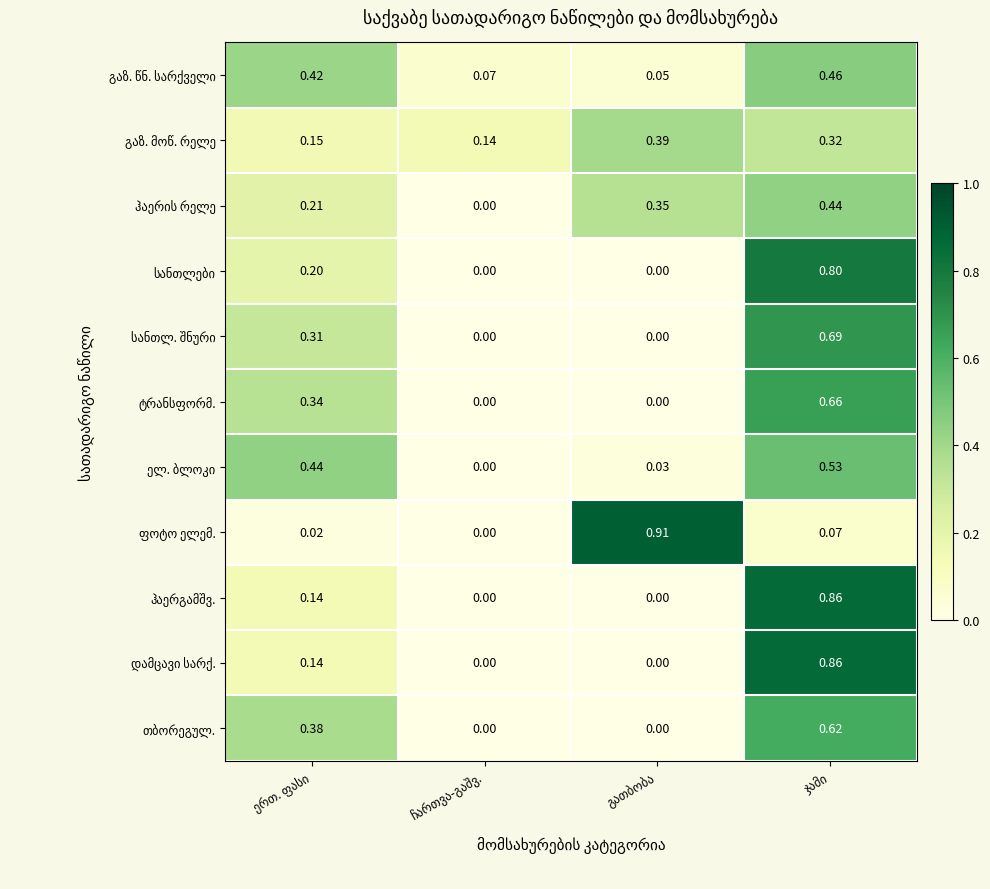

How many categories are shown in the chart?

4